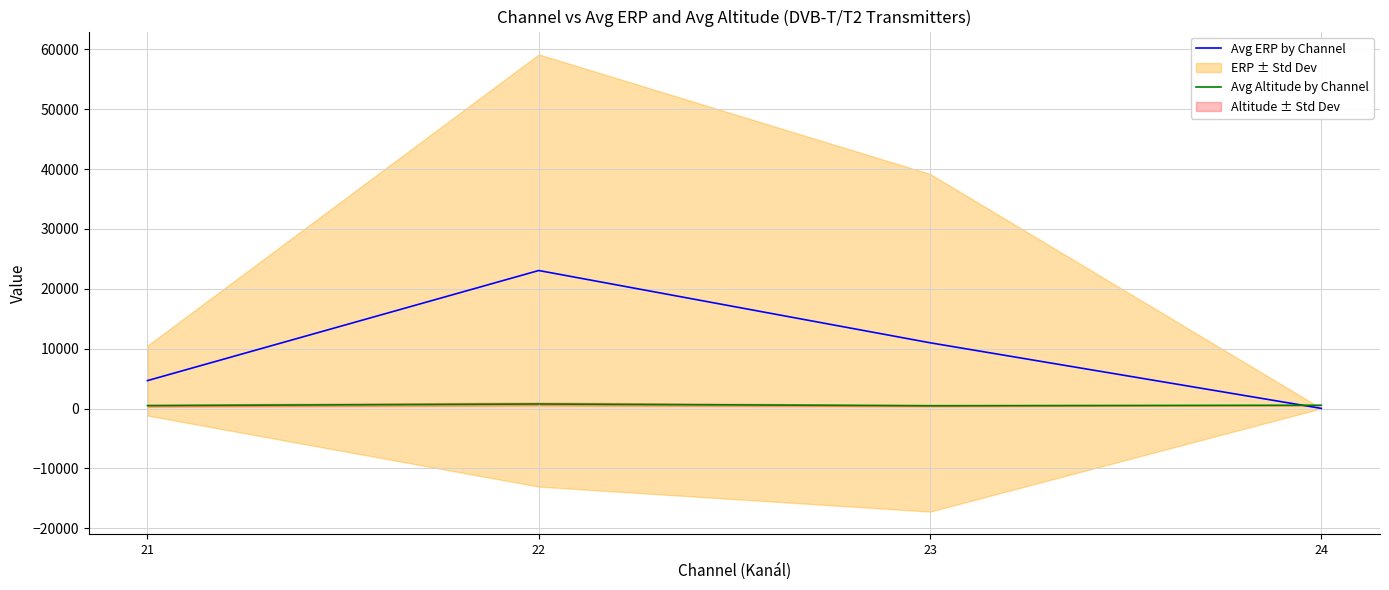

The Avg ERP by Channel series shows 23063.8 at 22. True or false?

True